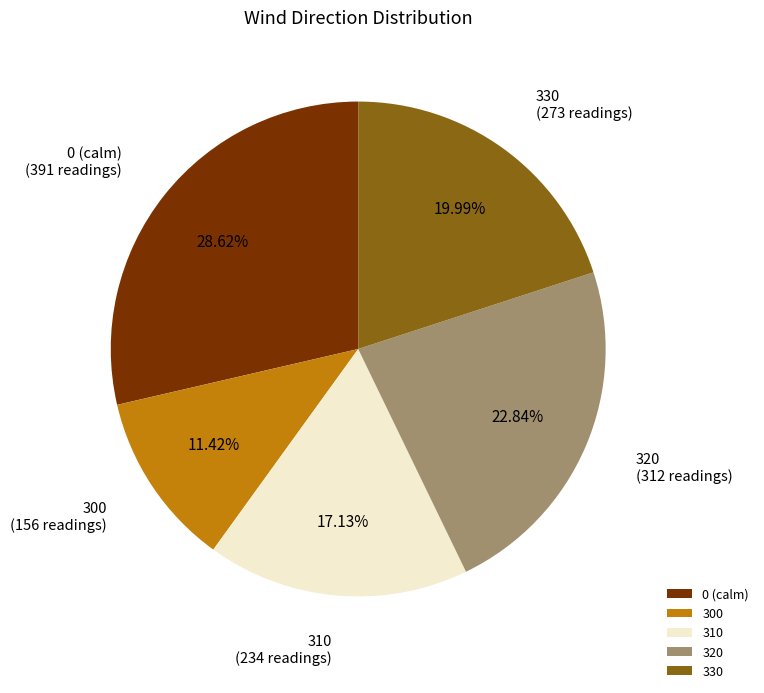

Does any single category account for the majority?

No